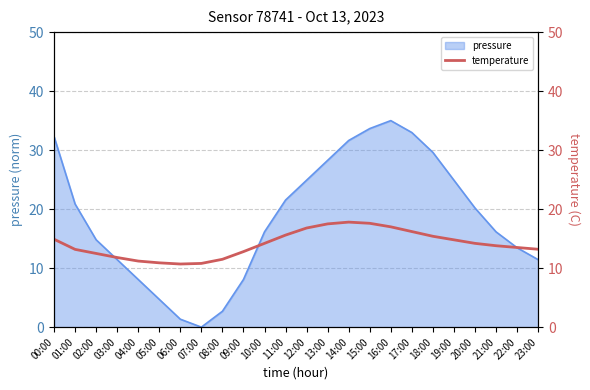

The pressure series shows 35.0 at 16:00. True or false?

True